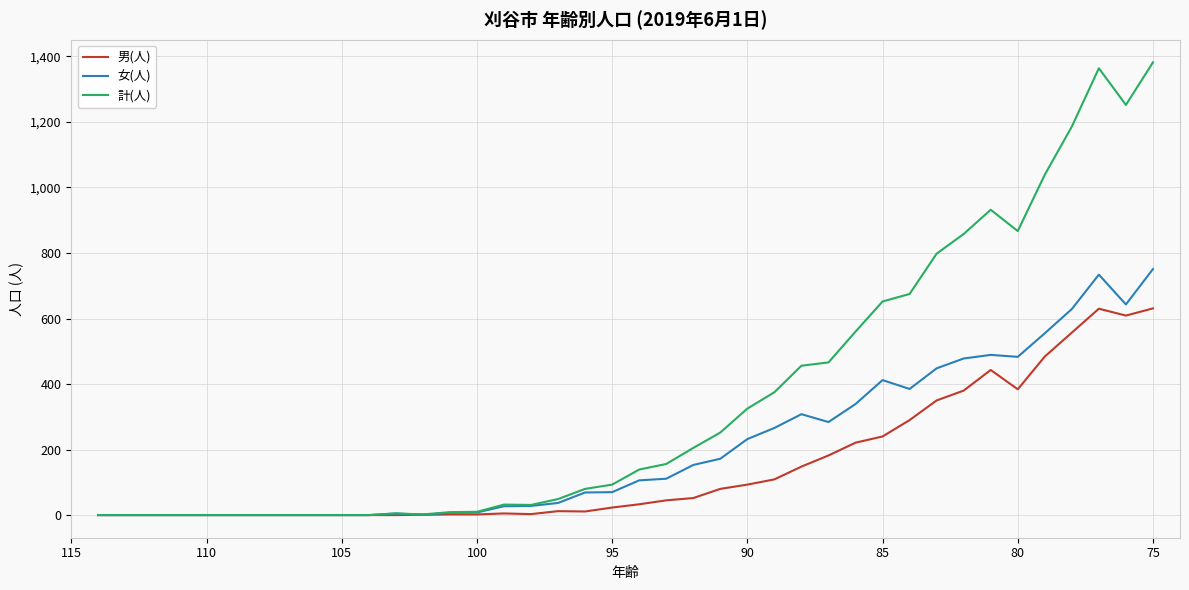

What is the difference between the maximum and minimum values in the 女(人) series?

751